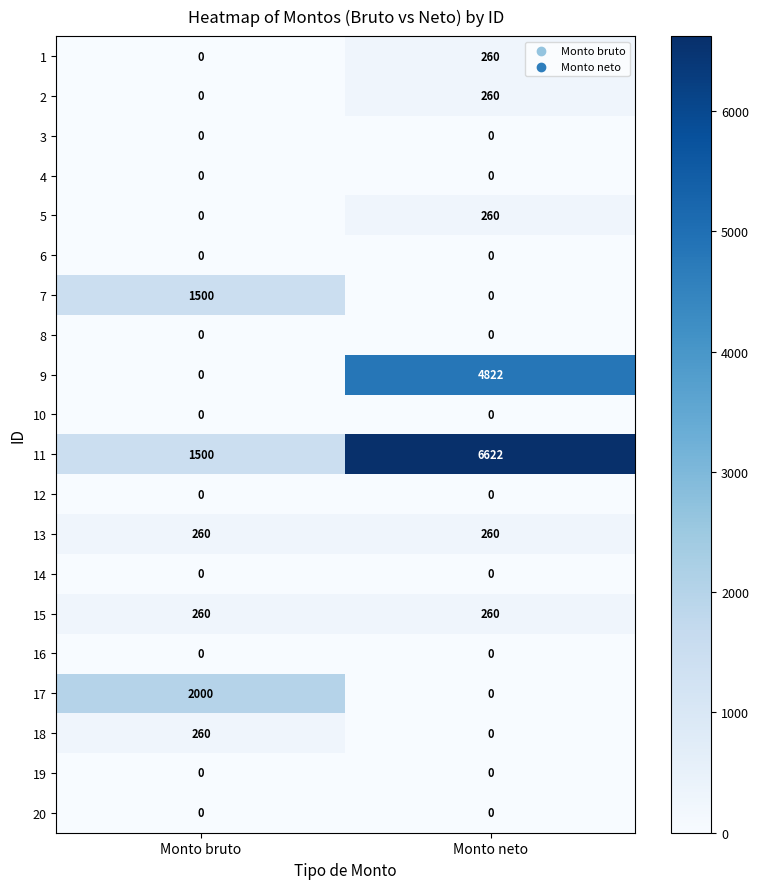

At which category is the sum across all series the highest?

Monto neto